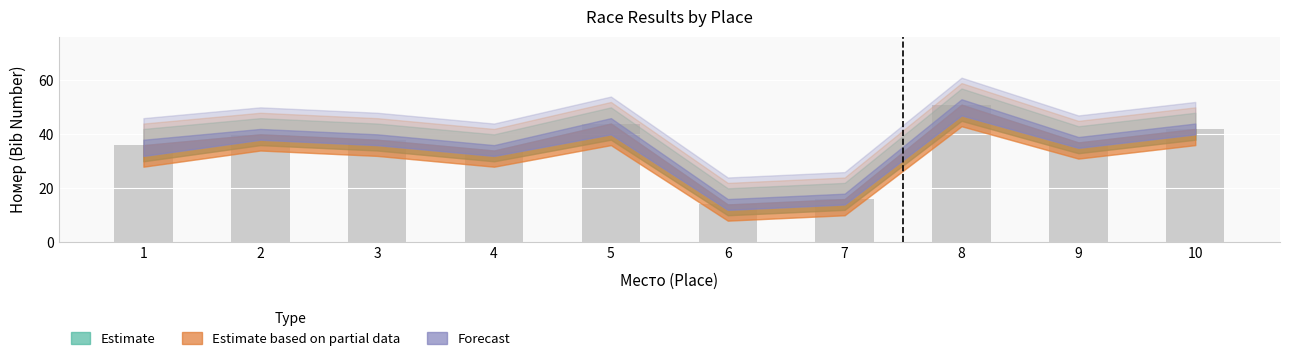

What is the difference between the maximum and minimum values?

37